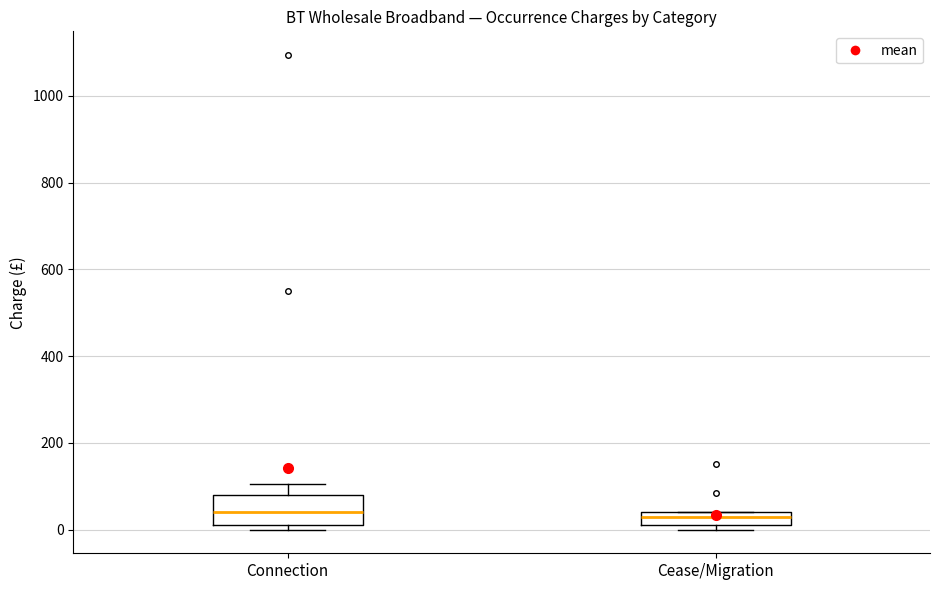

Where is the upper edge of the box for Cease/Migration on the y-axis? The values are not printed on the chart, so give them approximately, as read against the axis.

40